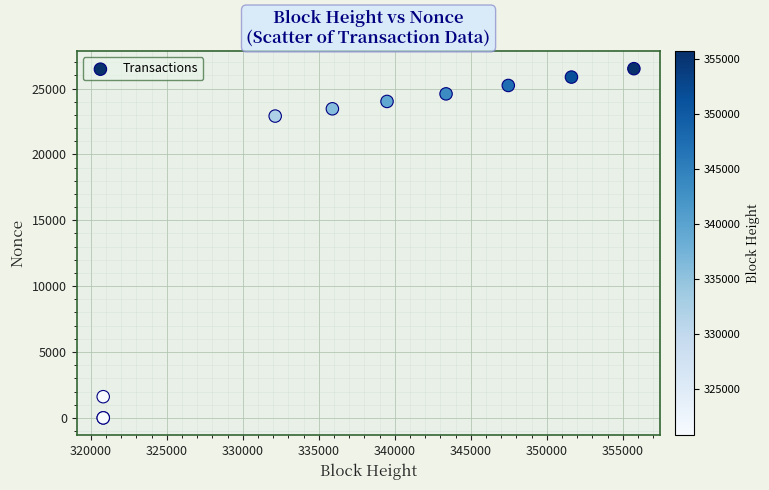

What Y value in the scatter plot is closest to 13253?

22908